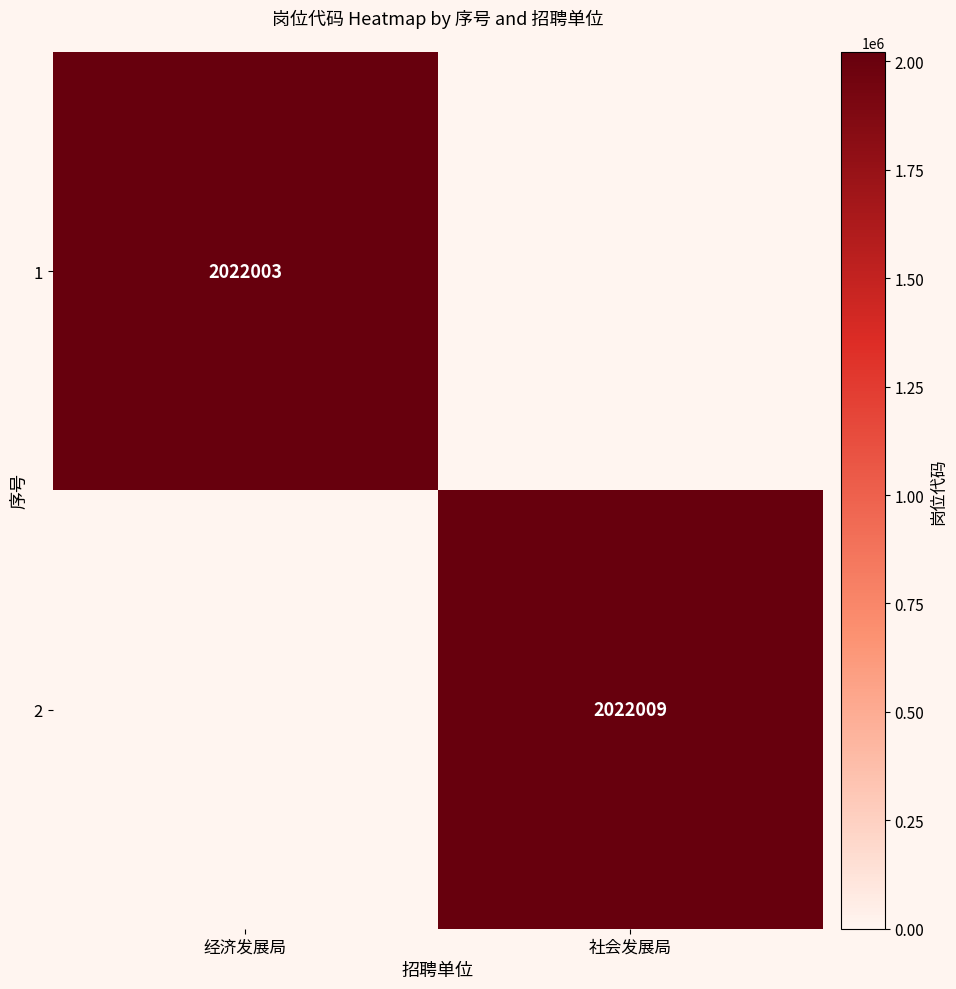

The 2 series shows 3136169 at 社会发展局. True or false?

False